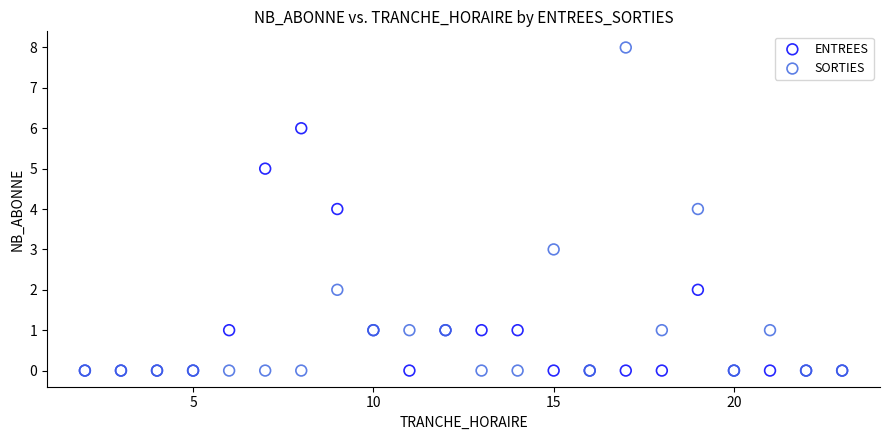

What are all the series names shown in the legend?

ENTREES, SORTIES